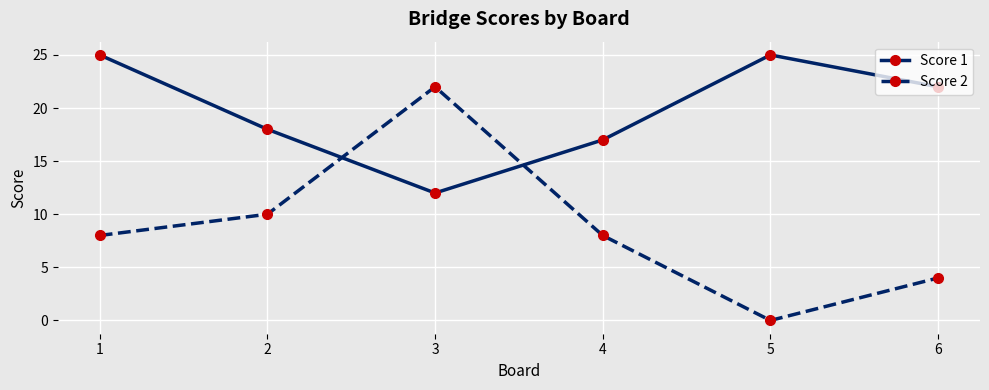

Rank the series at 6 from lowest to highest value.

Score 2, Score 1